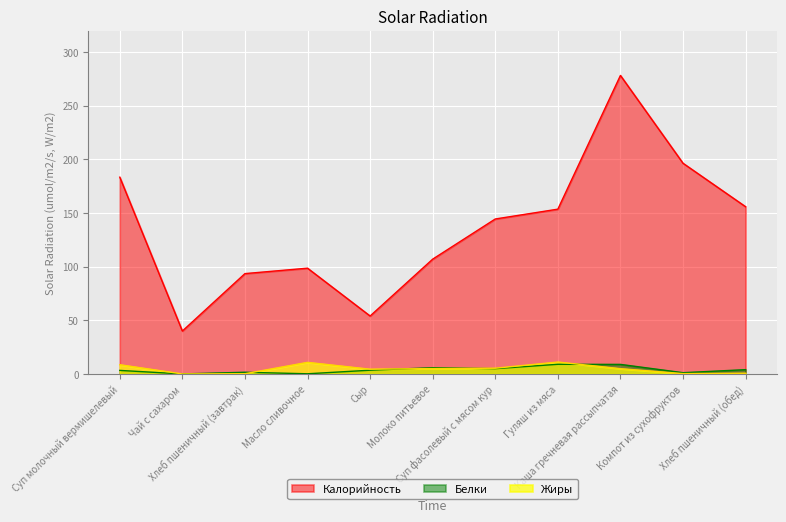

What is the sum of the Белки values at Хлеб пшеничный (обед) and Суп фасолевый с мясом кур?

8.9